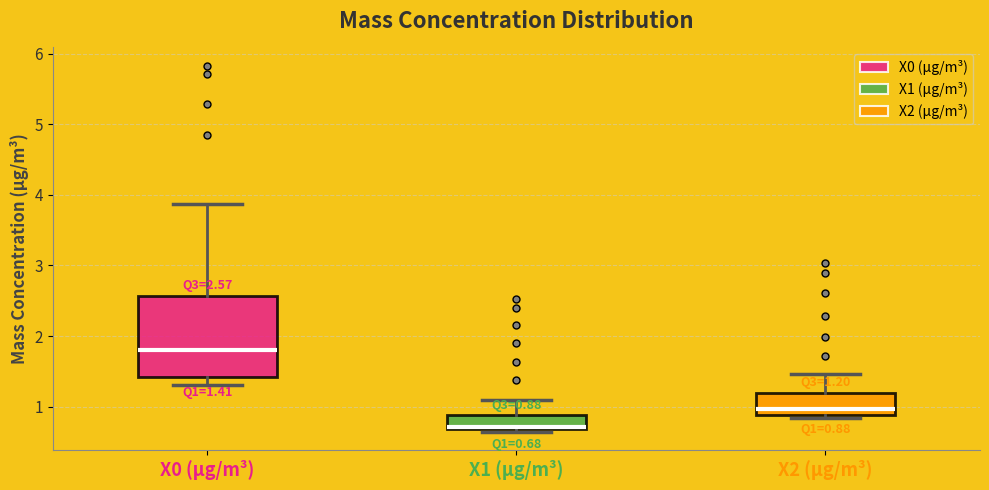

Which box is the tallest, from its lower edge to its upper edge?

X0 (μg/m³)